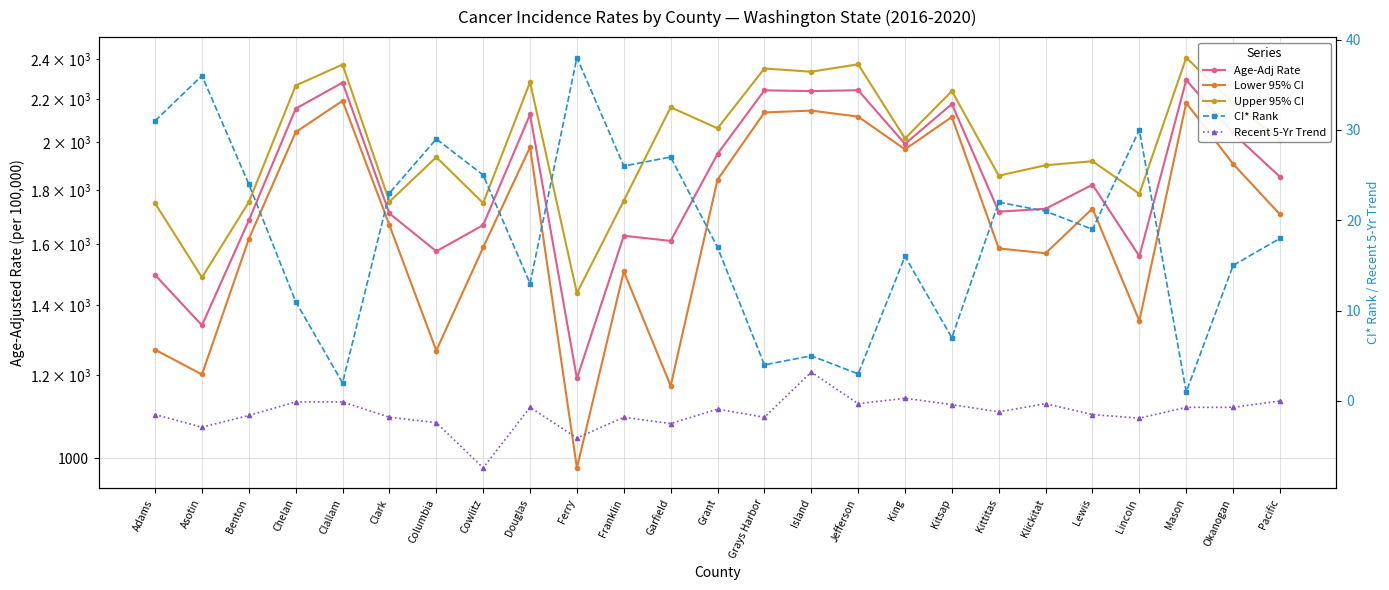

The Upper 95% CI series shows 2518.0 at Ferry. True or false?

False